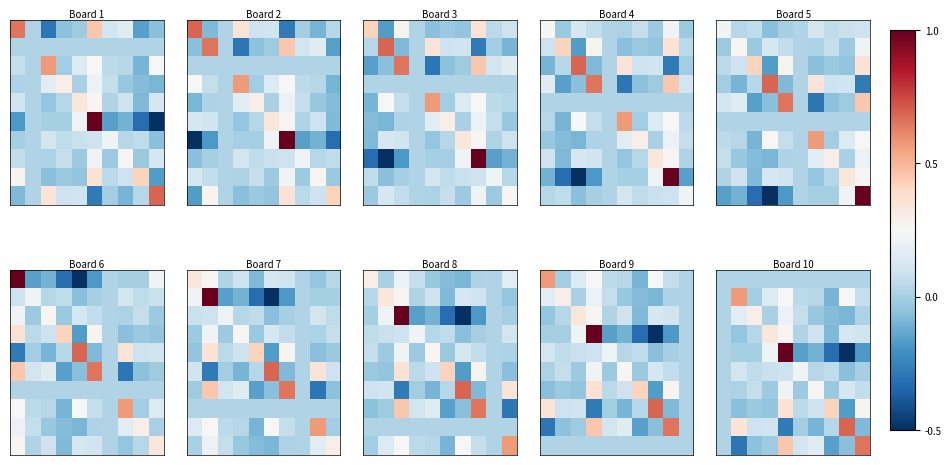

What is the minimum value shown in the chart?

-0.5